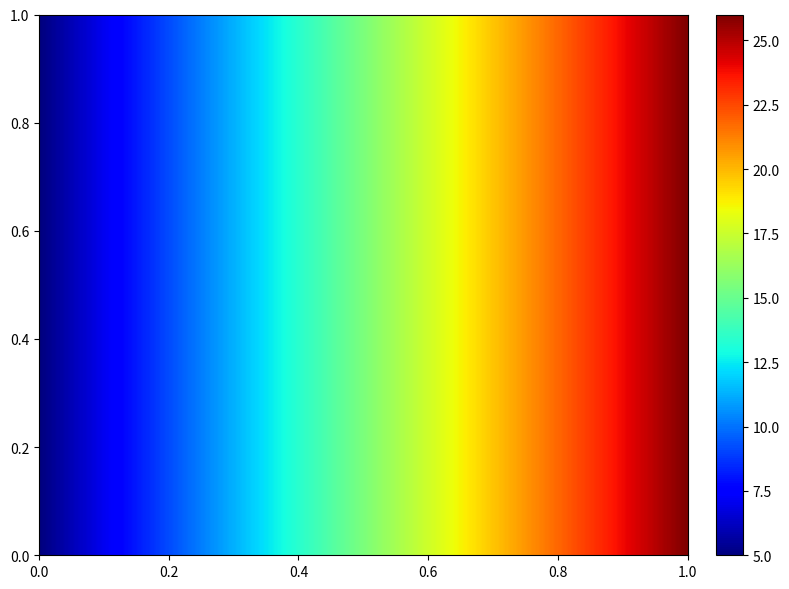

Is it true that c3ec0fcef6e8c5f8081d8b182afa5d75d9c0d90 equals 0 at -1?

False